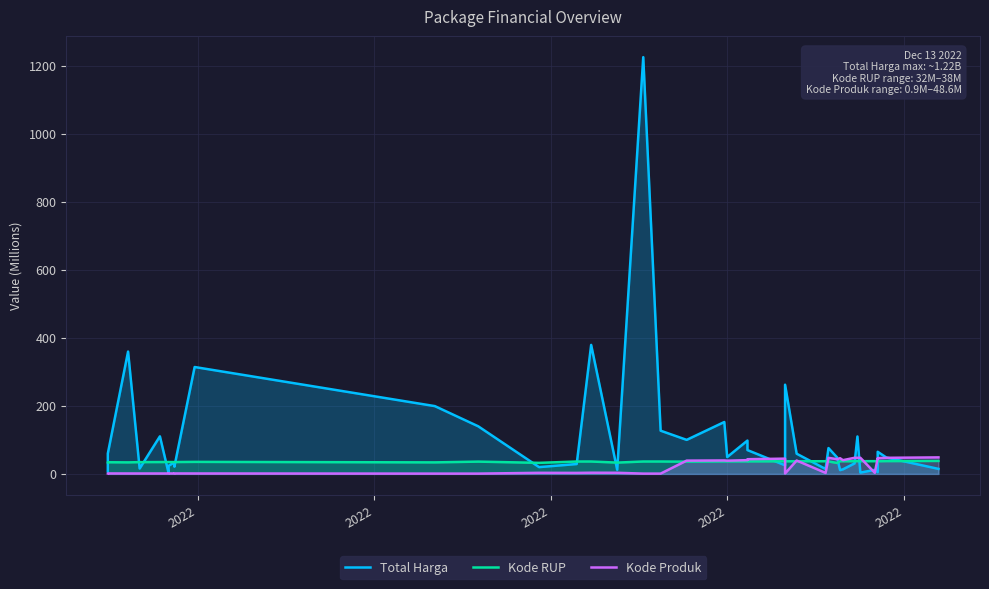

At which category does Kode Produk reach its first local peak?

2022